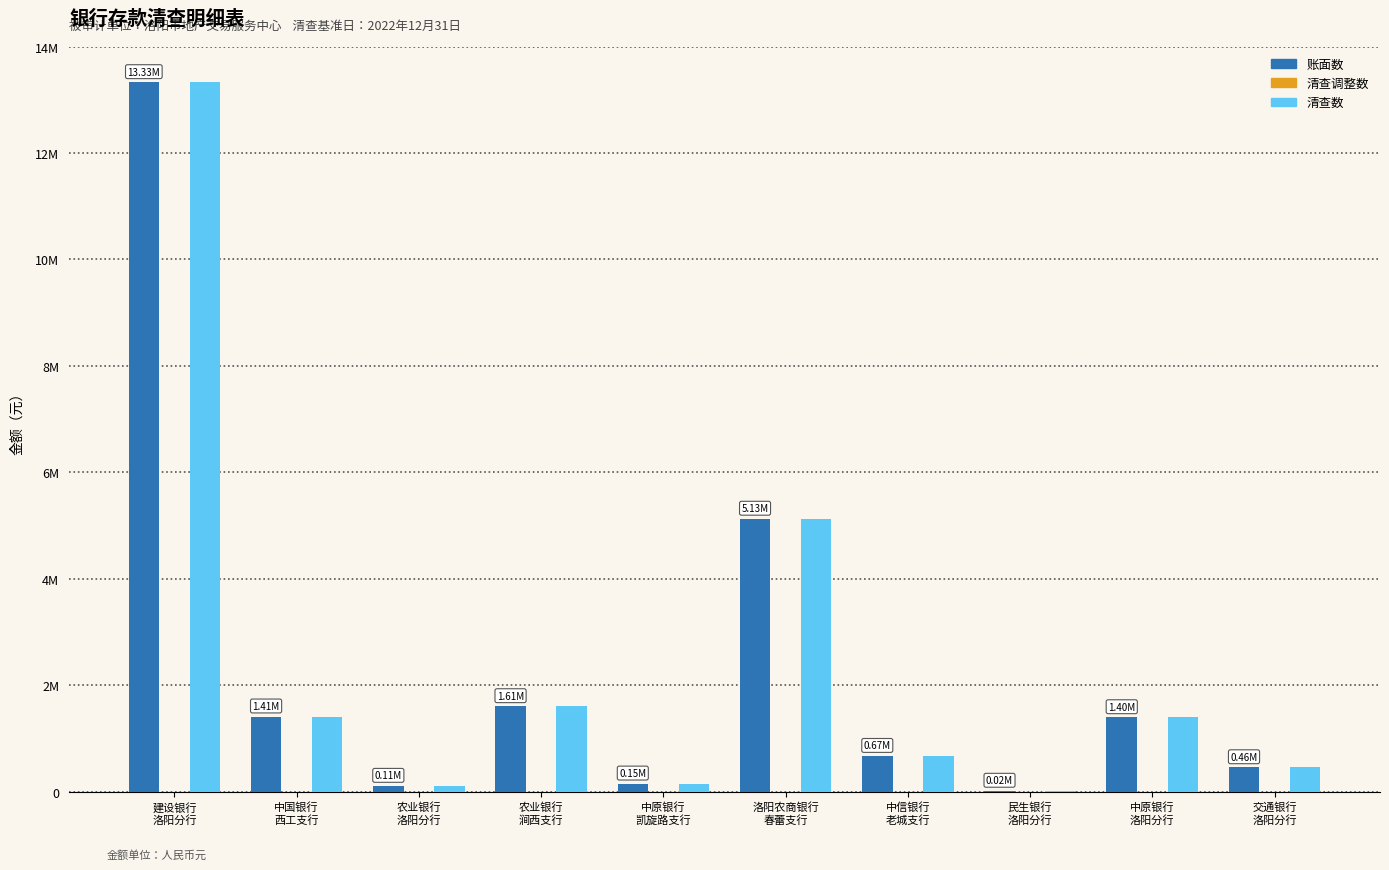

Reading left to right, what are all the values shown in this chart?

账面数: 建设银行
洛阳分行=13329303.9	中国银行
西工支行=1412835.4	农业银行
洛阳分行=109747.6	农业银行
涧西支行=1606392.6	中原银行
凯旋路支行=152725.2	洛阳农商银行
春蕾支行=5127822.1	中信银行
老城支行=671804.7	民生银行
洛阳分行=17326.5	中原银行
洛阳分行=1399100.7	交通银行
洛阳分行=459188.2
清查调整数: 建设银行
洛阳分行=0.0	中国银行
西工支行=0.0	农业银行
洛阳分行=0.0	农业银行
涧西支行=0.0	中原银行
凯旋路支行=0.0	洛阳农商银行
春蕾支行=0.0	中信银行
老城支行=0.0	民生银行
洛阳分行=0.0	中原银行
洛阳分行=0.0	交通银行
洛阳分行=0.0
清查数: 建设银行
洛阳分行=13329303.9	中国银行
西工支行=1412835.4	农业银行
洛阳分行=109747.6	农业银行
涧西支行=1606392.6	中原银行
凯旋路支行=152725.2	洛阳农商银行
春蕾支行=5127822.1	中信银行
老城支行=671804.7	民生银行
洛阳分行=17326.5	中原银行
洛阳分行=1399100.7	交通银行
洛阳分行=459188.2